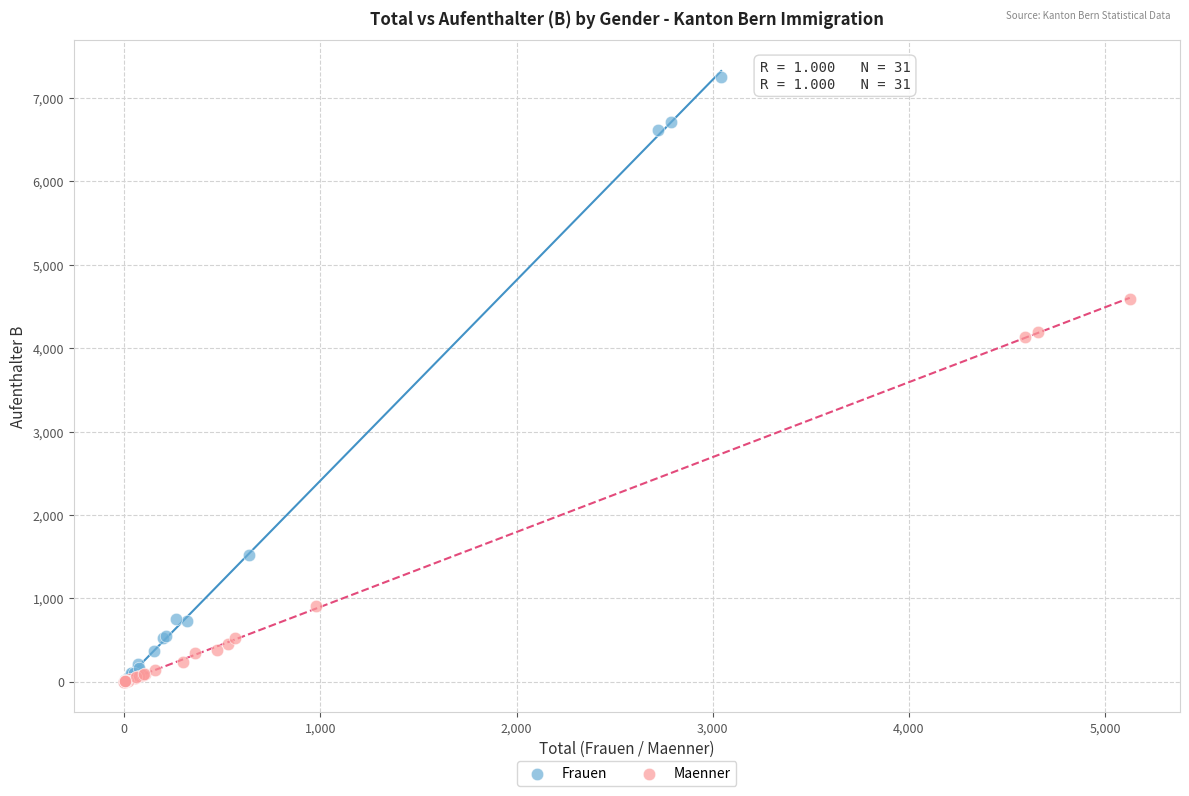

Which series contains the highest Y value?

Frauen